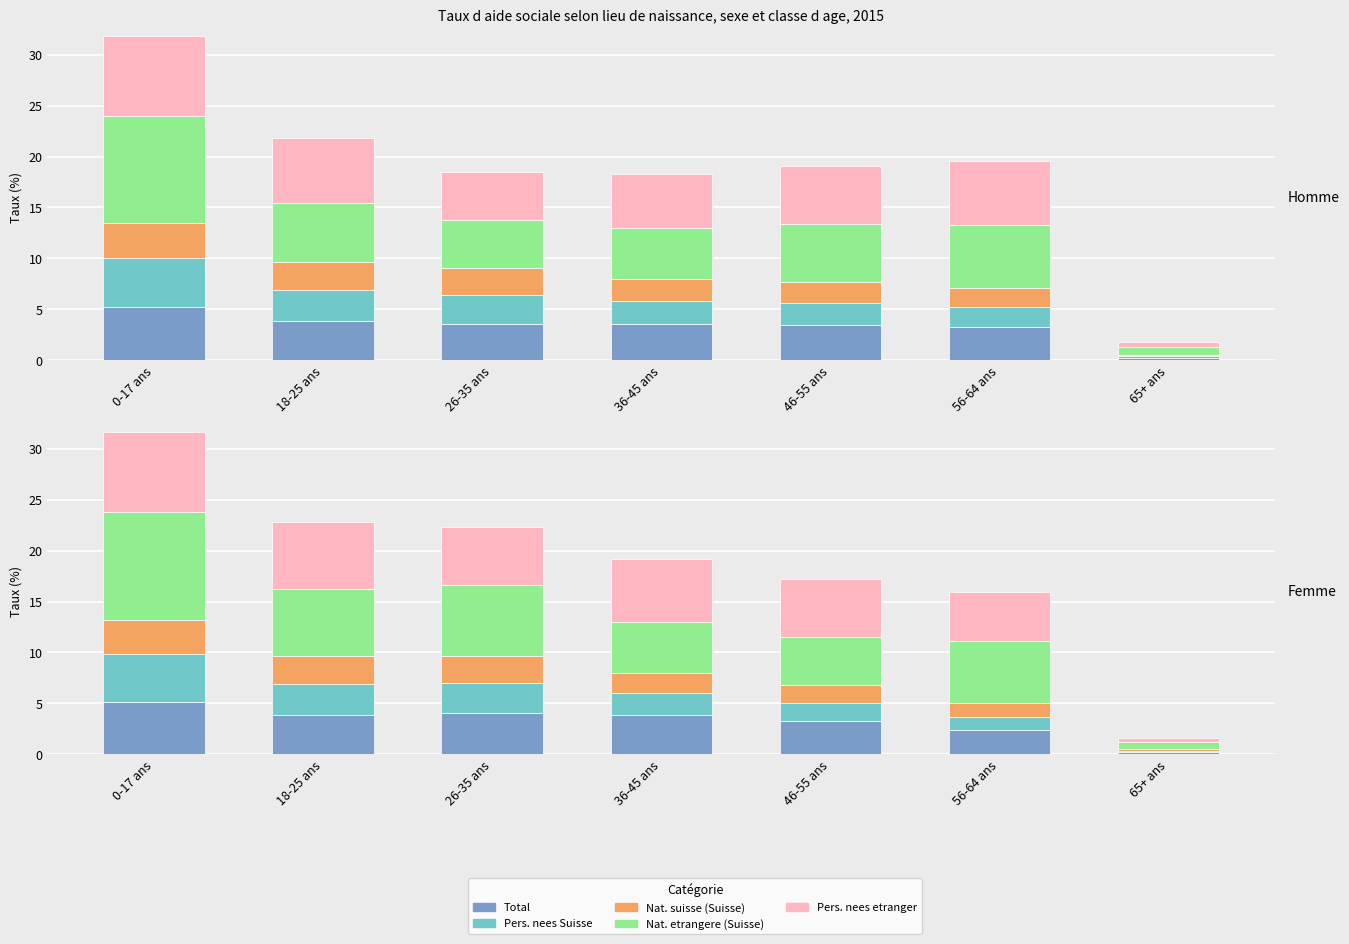

Which has a higher value, 36-45 ans or 26-35 ans?

26-35 ans